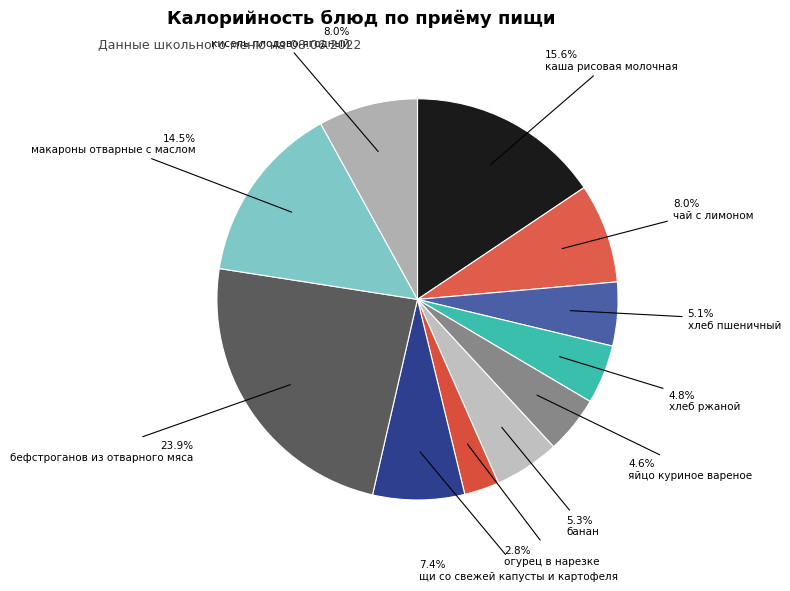

Which slice is the largest?

бефстроганов из отварного мяса